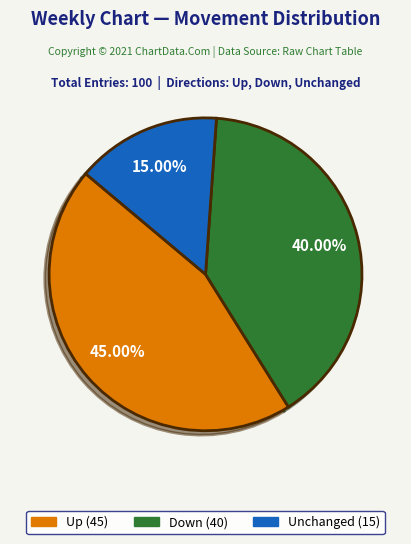

To the nearest percent, what is the average slice percentage?

33%